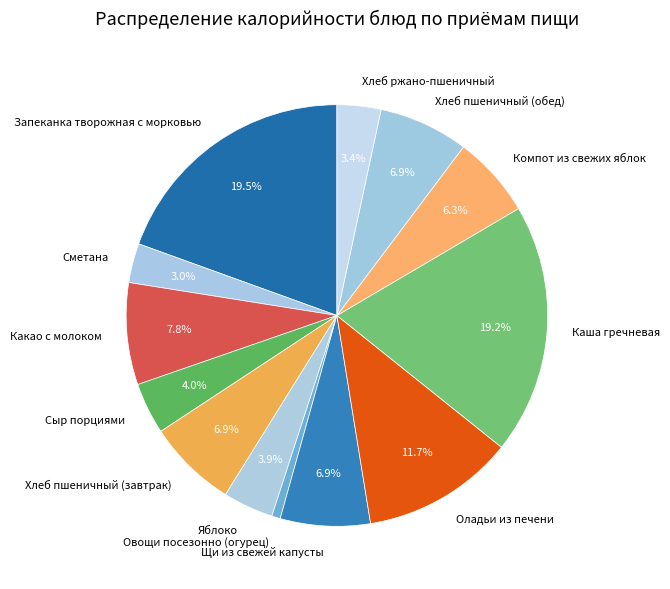

Which slice is the smallest?

Овощи посезонно (огурец)